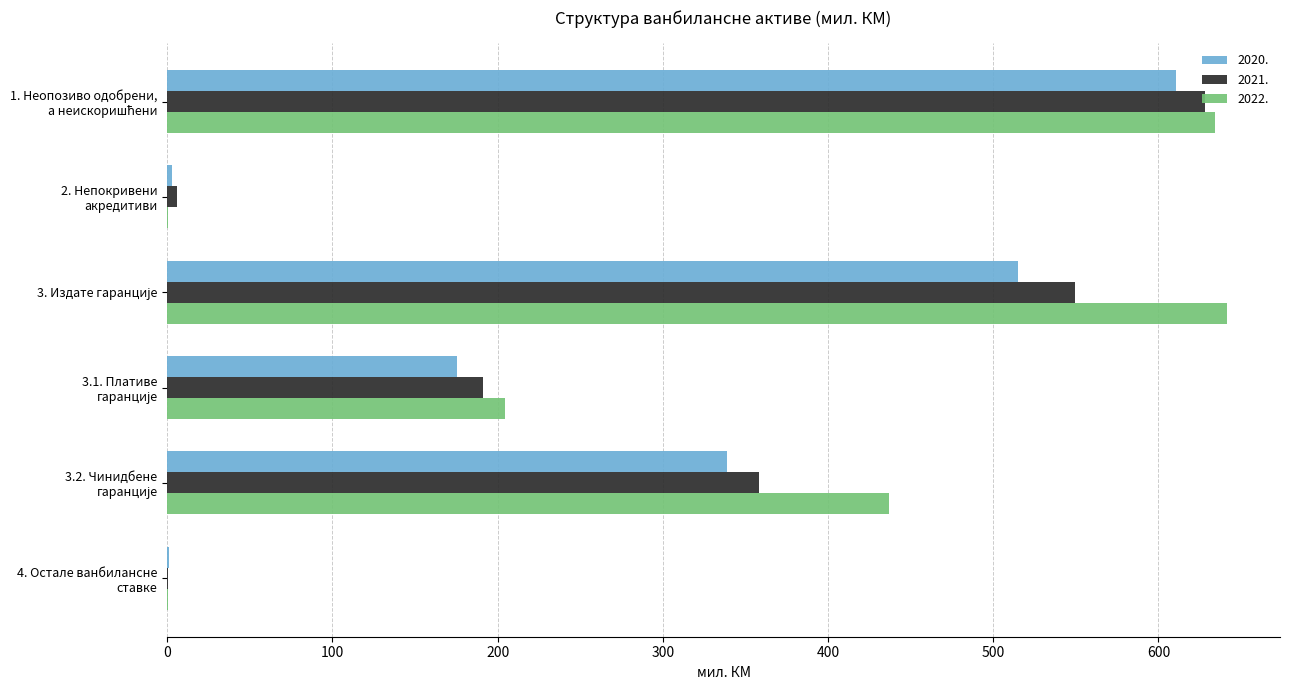

What is the sum of all 2021. values?

1733.1